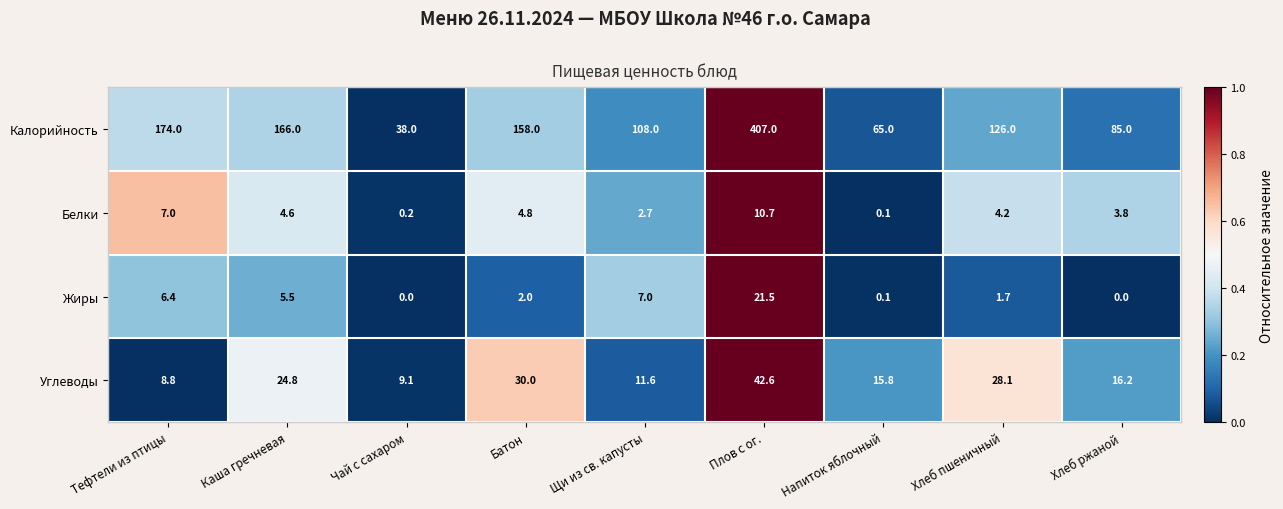

Where does the Жиры series first go above 2?

Тефтели из птицы